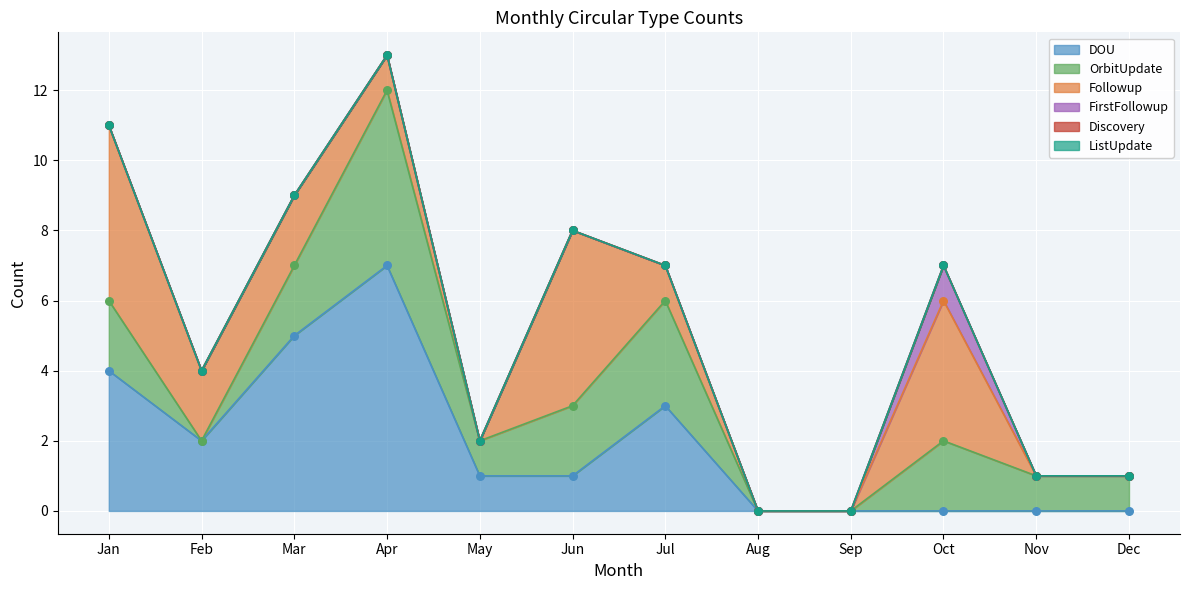

What are all the series names shown in the legend?

DOU, OrbitUpdate, Followup, FirstFollowup, Discovery, ListUpdate